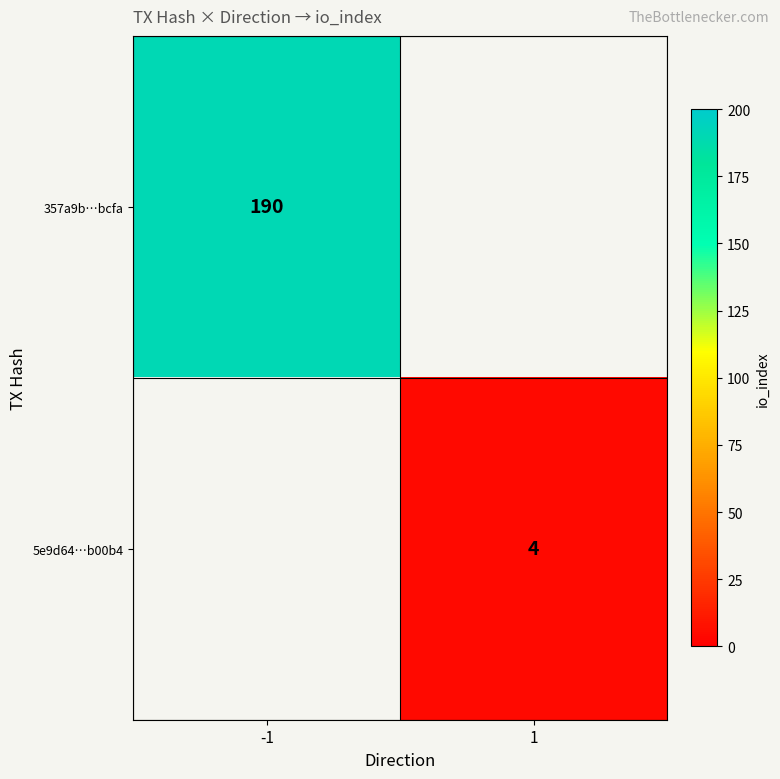

The value of 5e9d64…b00b4 at 1 is 4. True or false?

True